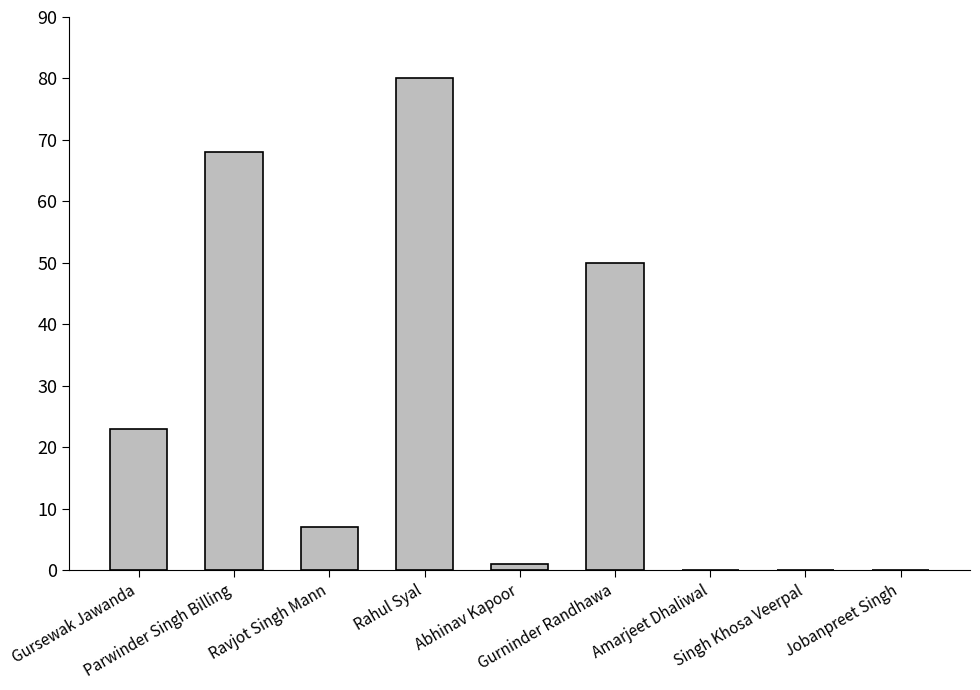

What is the sum of all values?

229